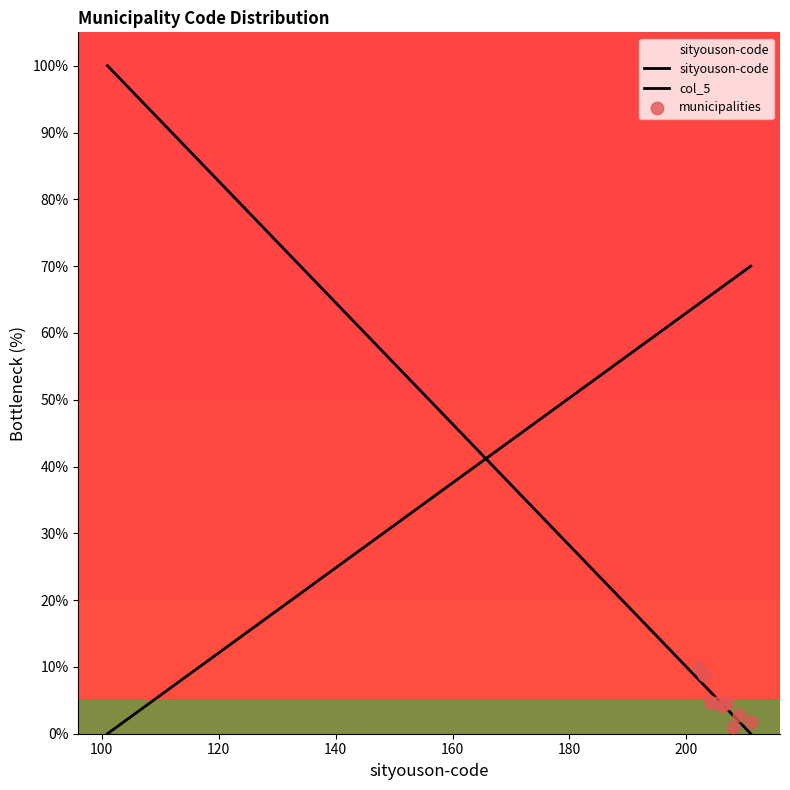

Which has a higher value, 211 or 106?

106